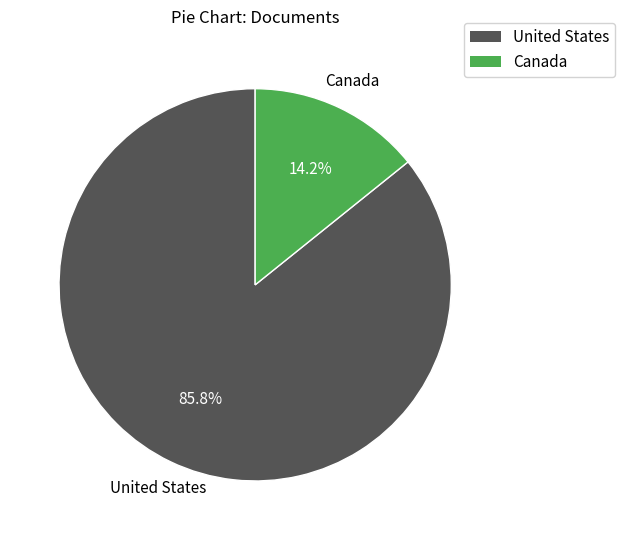

Combined, what portion of the pie is Canada and United States?

100.0%